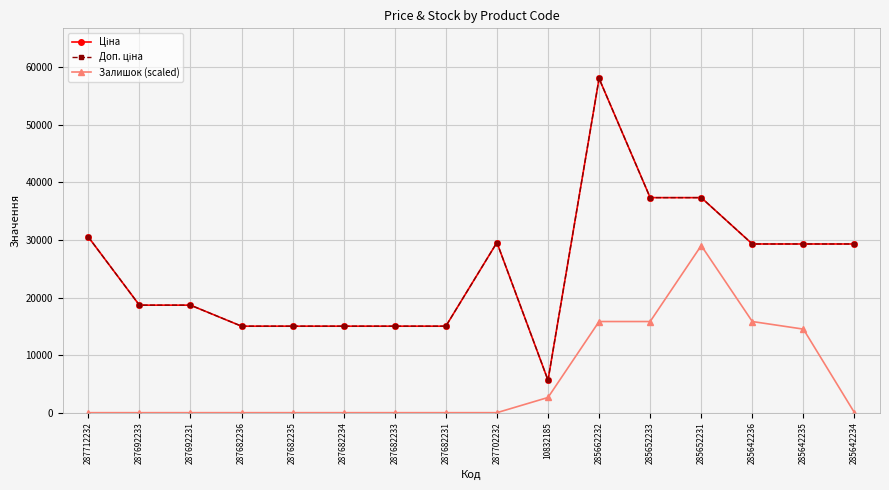

Reading left to right, list all the values displayed in this chart.

Ціна: 30512.3	18671.5	18671.5	15019.2	15019.2	15019.2	15019.2	15019.2	29548.9	5636.0	58037.0	37343.0	37343.0	29294.9	29294.9	29294.9
Доп. ціна: 30512.3	18671.5	18671.5	15019.2	15019.2	15019.2	15019.2	15019.2	29548.9	5636.0	58037.0	37343.0	37343.0	29294.9	29294.9	29294.9
Залишок (scaled): 0.0	0.0	0.0	0.0	0.0	0.0	0.0	0.0	0.0	2638.0	15828.3	15828.3	29018.5	15828.3	14509.3	0.0